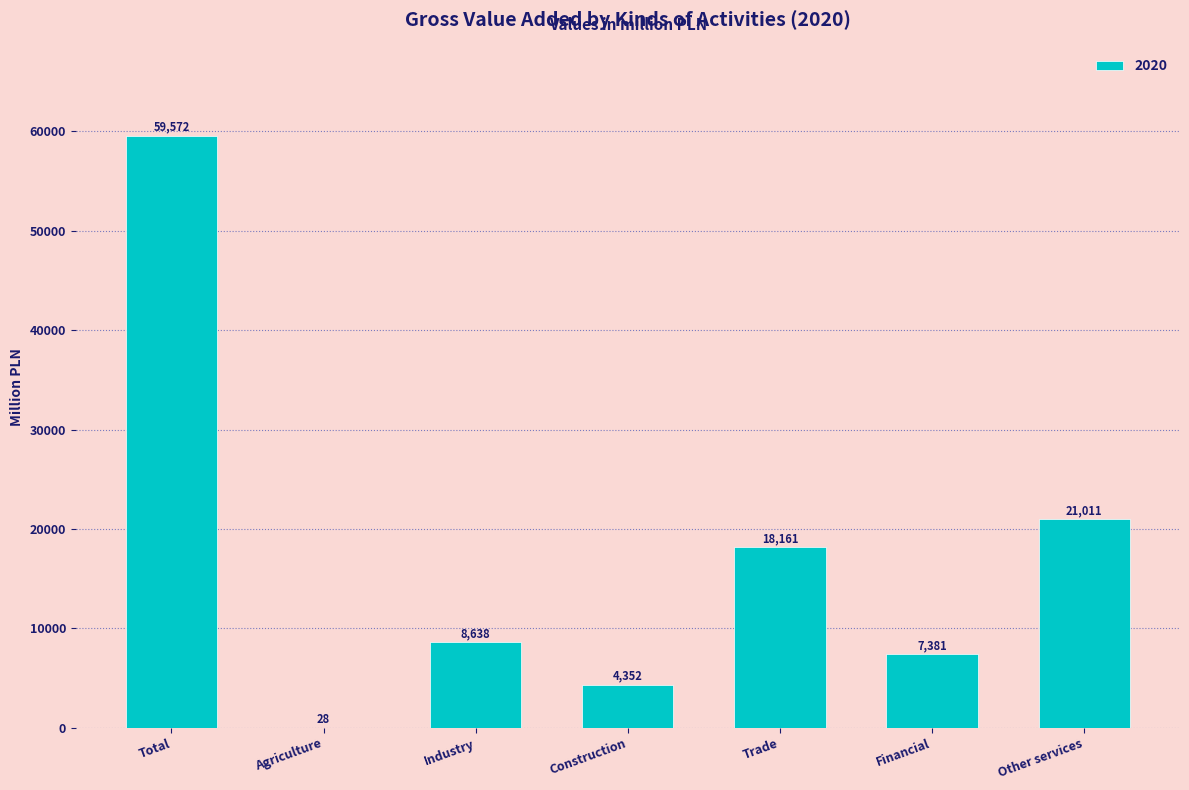

True or false: the data shows 26721 at Total.

False